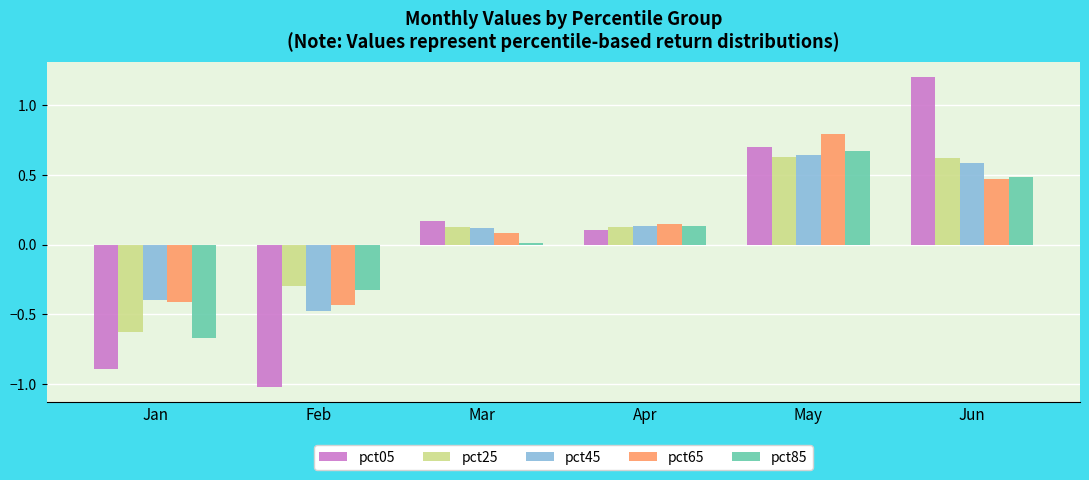

The pct05 series shows 0.3 at Mar. True or false?

False